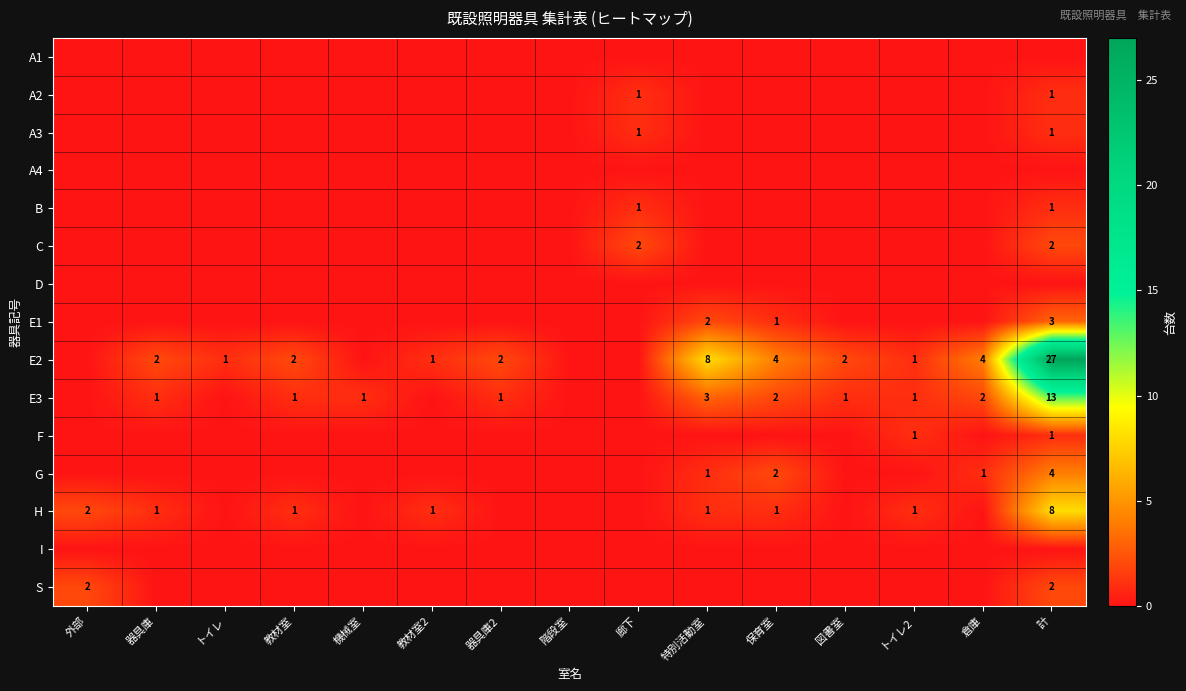

True or false: E2 has a value of 0 at トイレ.

False